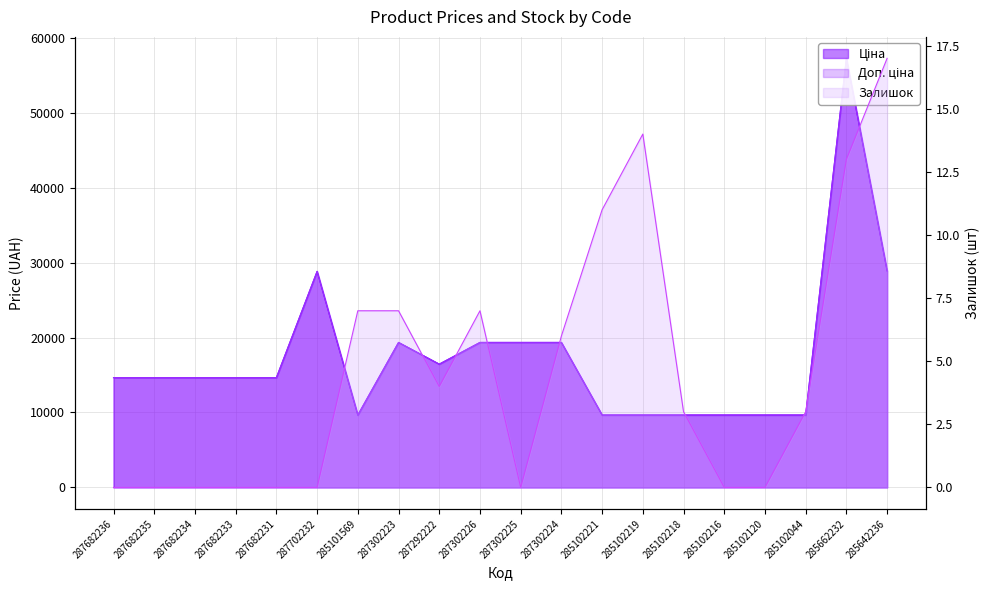

True or false: Ціна and Доп. ціна cross at least once.

False